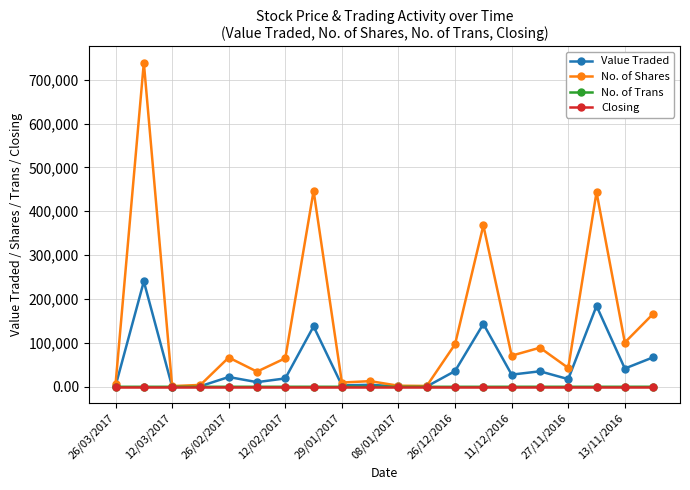

Which series has the widest spread of values?

No. of Shares